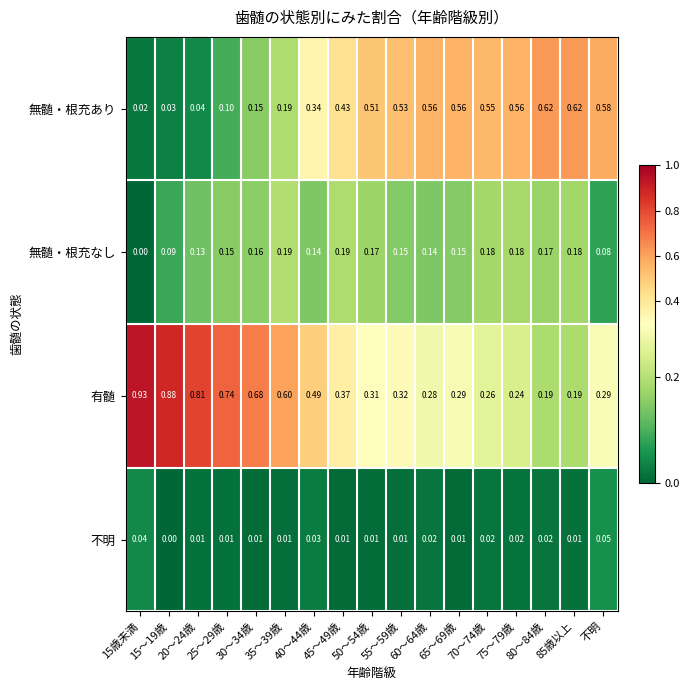

List the series in order of their peak value, lowest first.

不明, 無髄・根充なし, 無髄・根充あり, 有髄